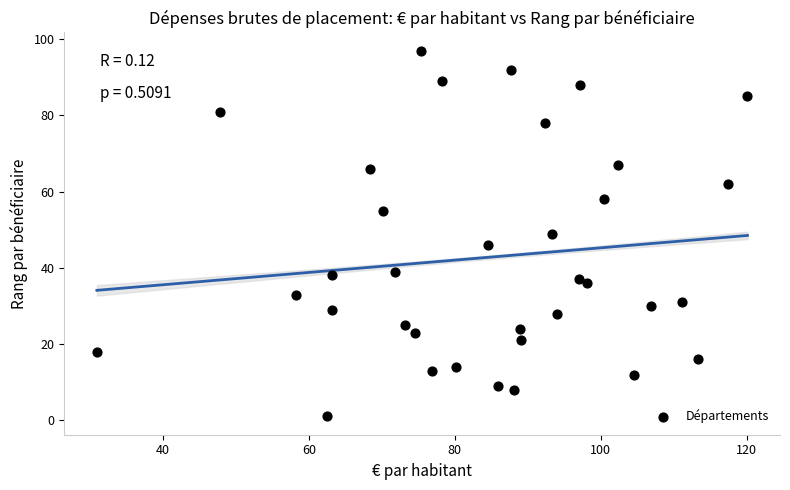

What is the range of Y values (max minus min)?

96